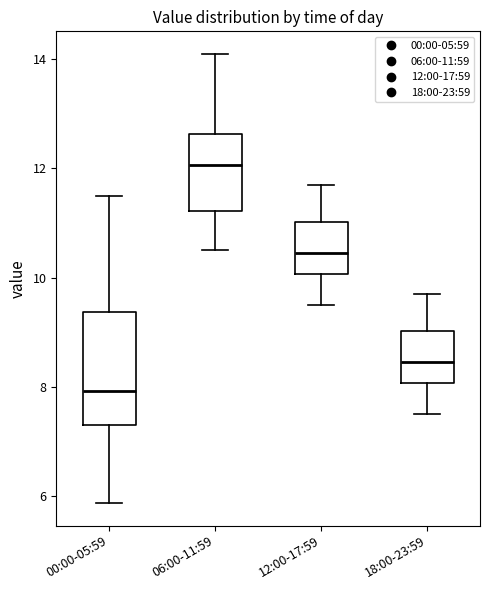

Comparing the boxes themselves (not the whiskers), which one is the tallest?

00:00-05:59